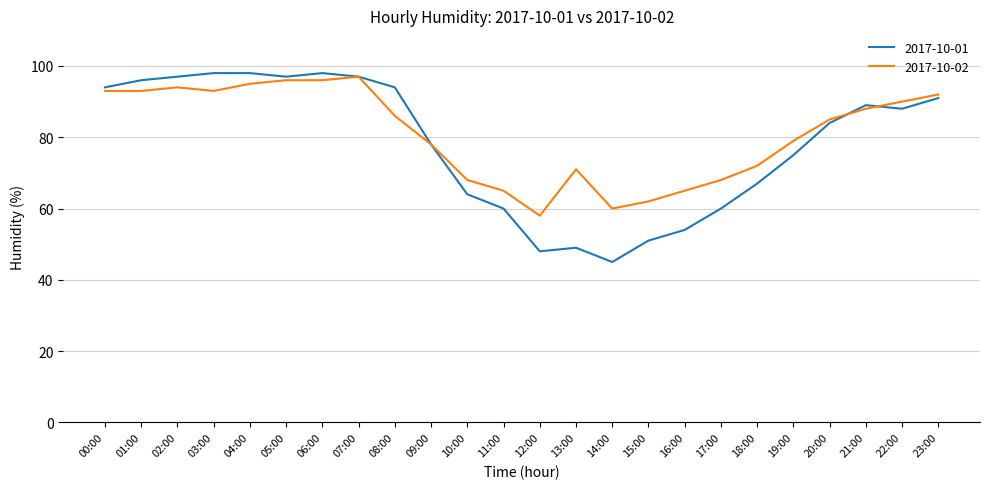

What is the approximate value of 2017-10-02 at 09:00, to the nearest 10?

80